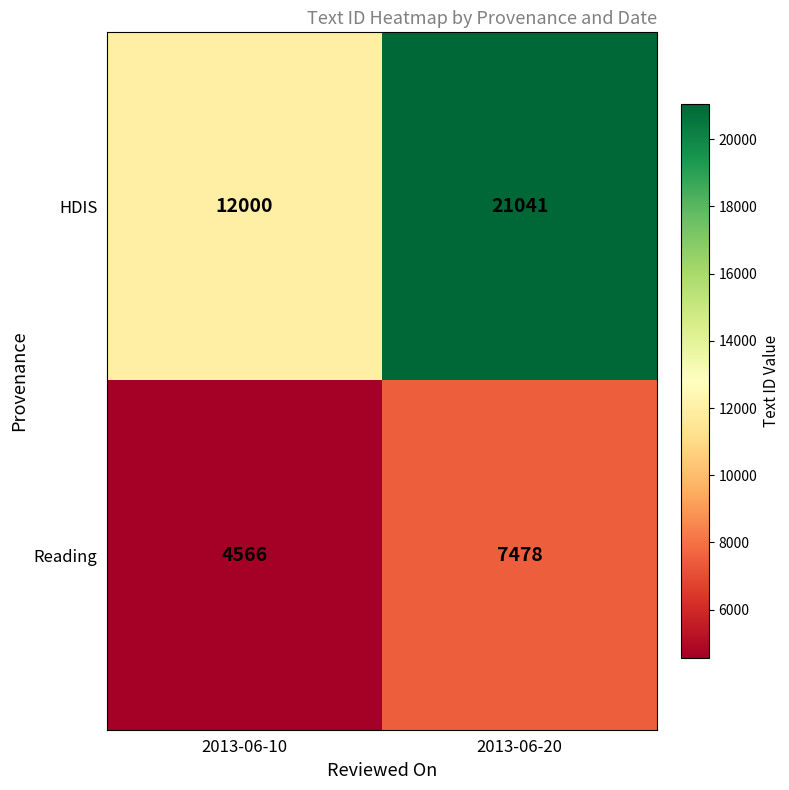

Which category has the highest value across all series?

2013-06-20